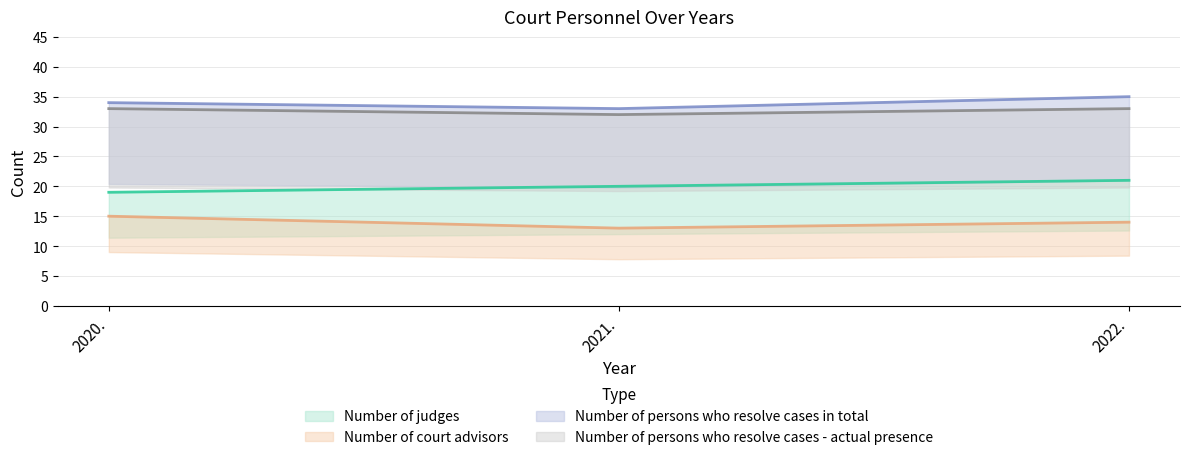

The Number of persons who resolve cases in total series shows 34 at 2020.. True or false?

True